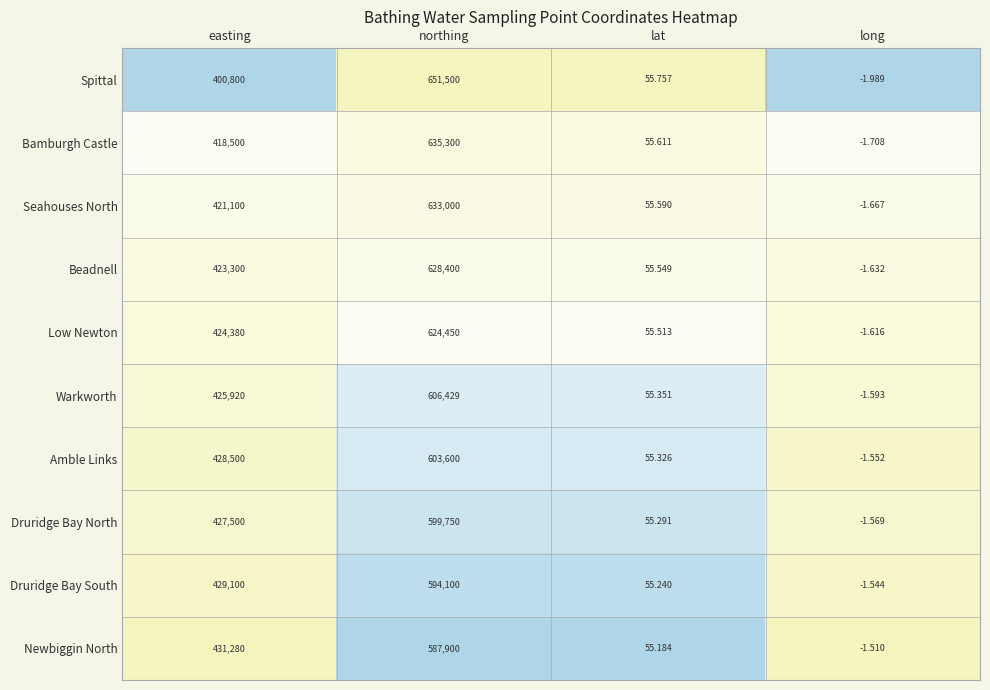

List the series in order of their peak value, highest first.

Spittal, Bamburgh Castle, Seahouses North, Beadnell, Low Newton, Warkworth, Amble Links, Druridge Bay North, Druridge Bay South, Newbiggin North